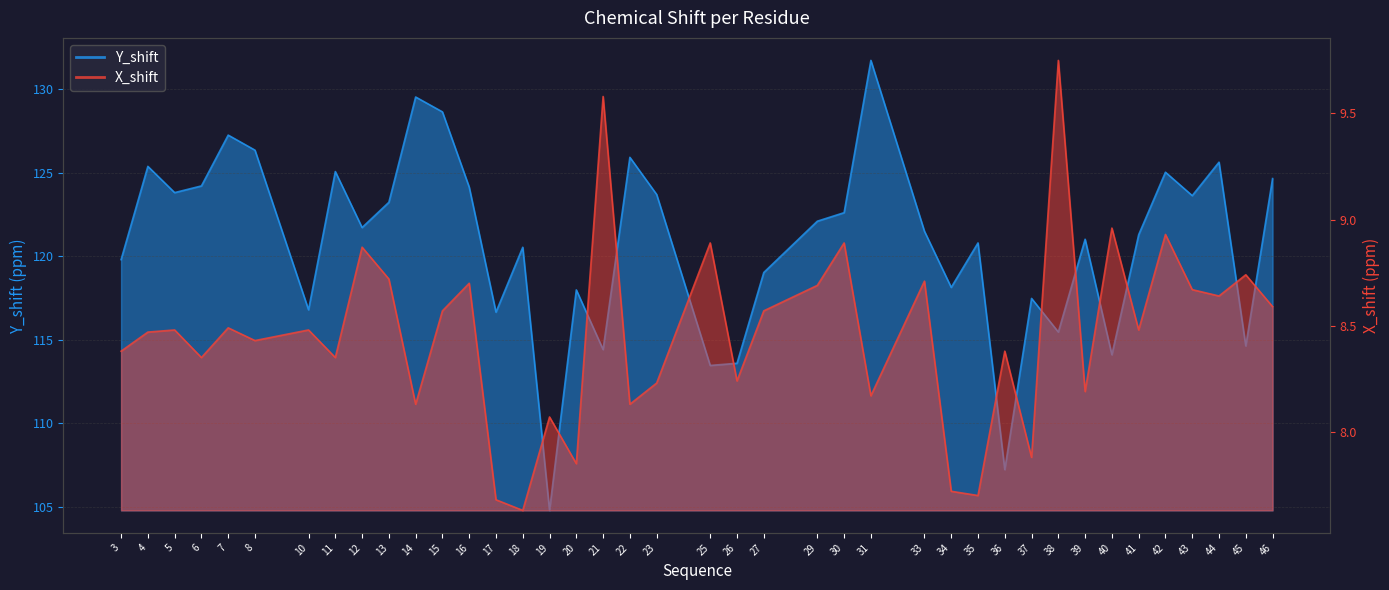

Is it true that X_shift equals 11.6 at 39?

False